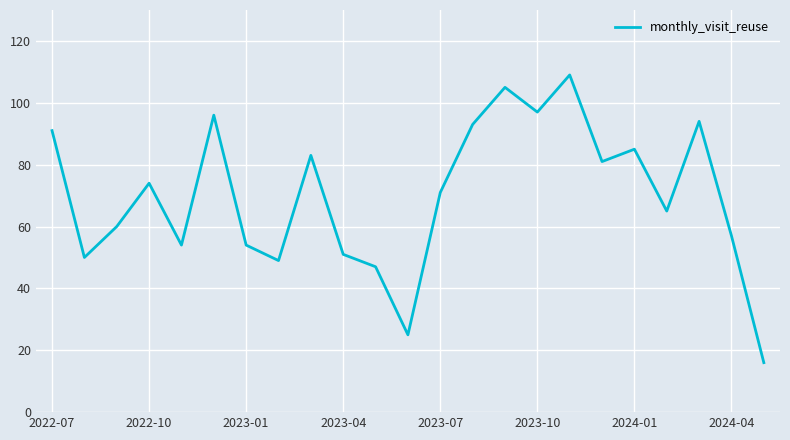

What is the minimum value shown in the chart?

16